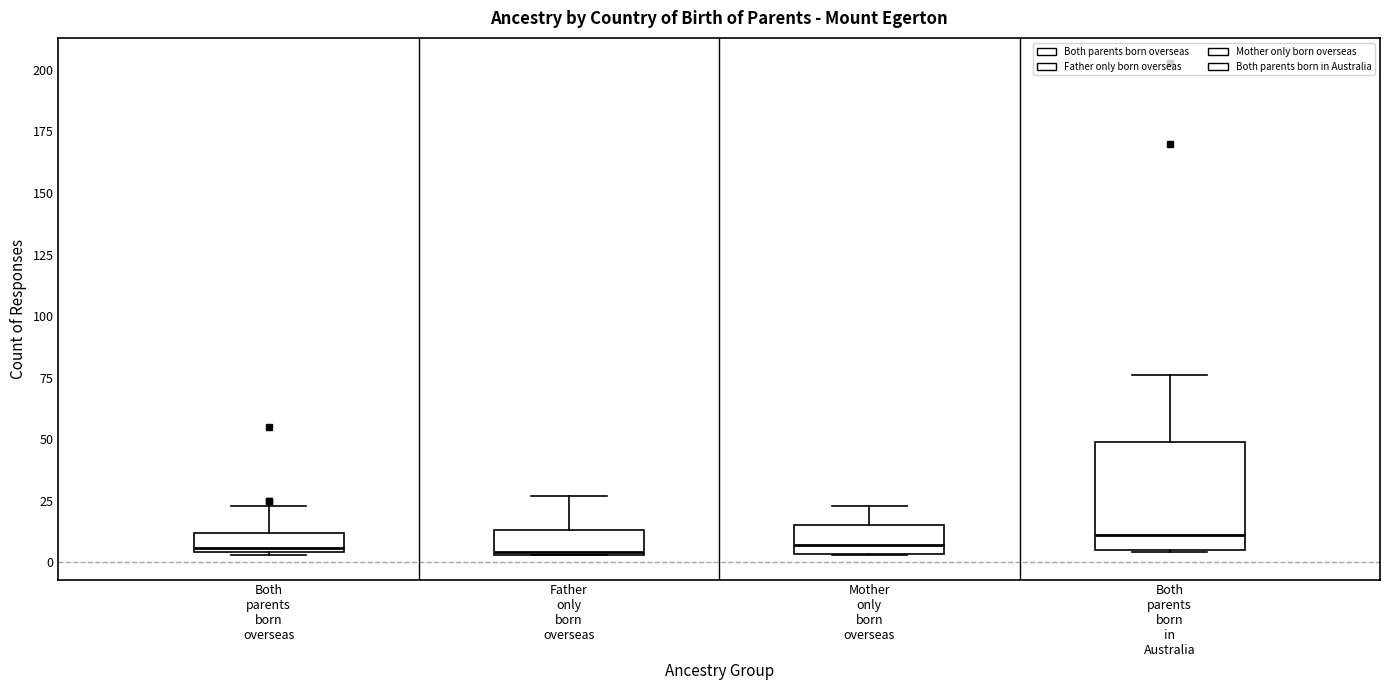

Reading left to right, read every box against the y-axis: the position of its median line, the range the box covers, and the ends of its whiskers. The values are not printed on the chart, so give them approximately, as read against the axis.

Both parents born overseas: median 5 (just above the box's lower edge), box 5 to 10, whiskers 5 to 25
Father only born overseas: median 5, box 5 to 15, whiskers 5 to 25
Mother only born overseas: median 5 (just above the box's lower edge), box 5 to 15, whiskers 5 to 25
Both parents born in Australia: median 10, box 5 to 50, whiskers 5 to 75